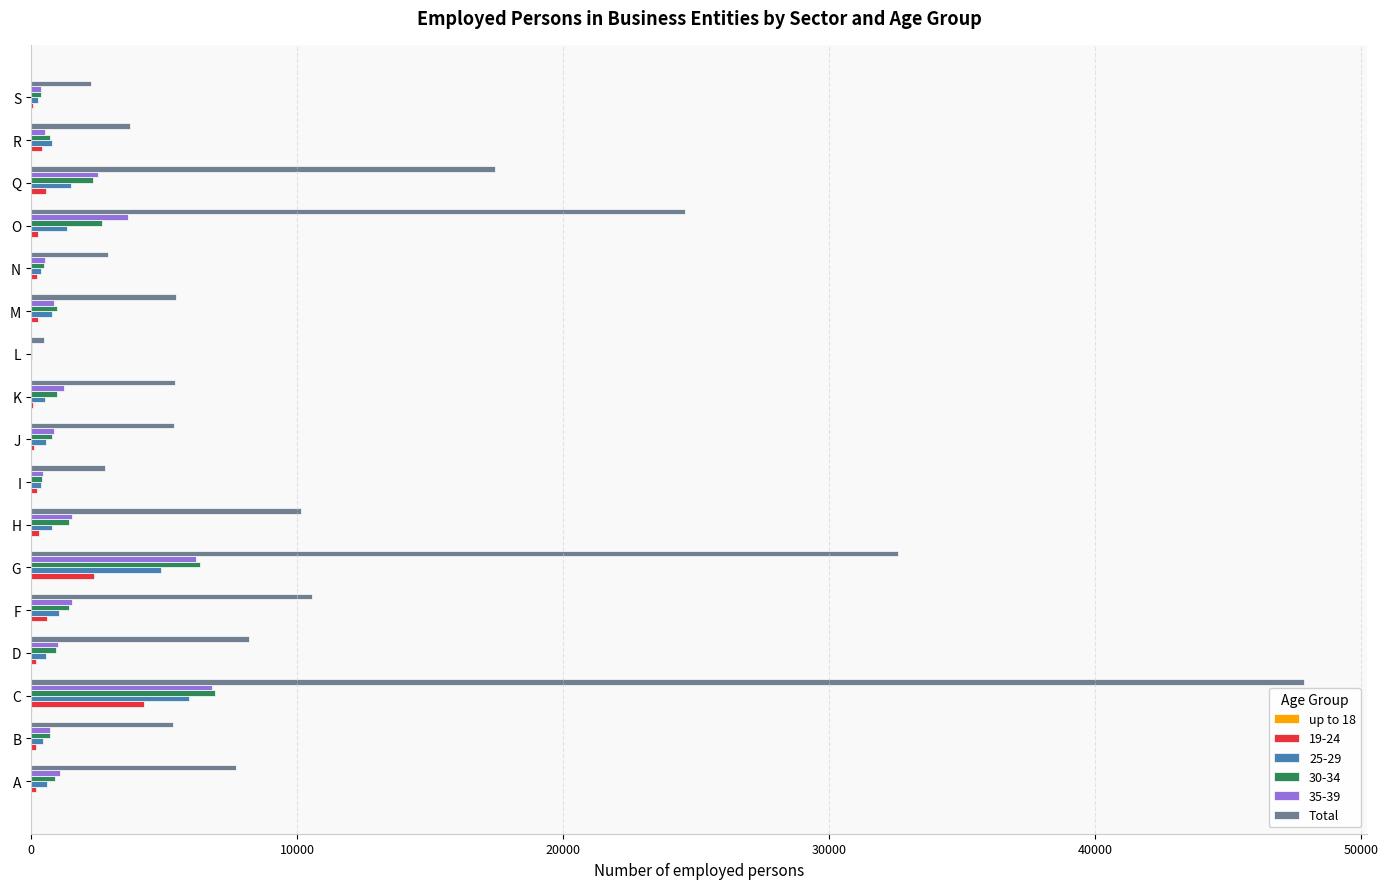

Which category has the highest value across all series?

C